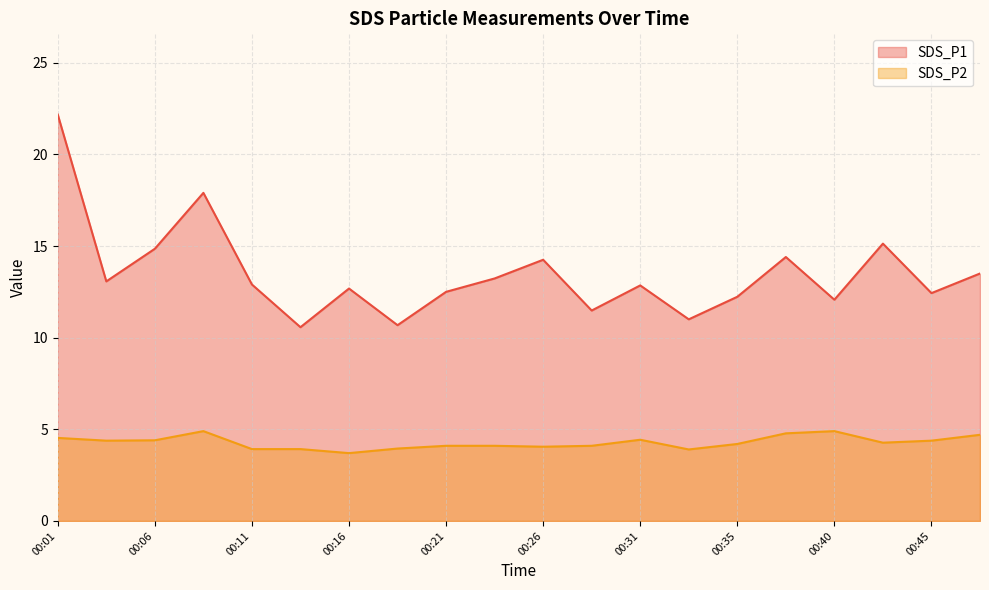

What is the greatest value displayed?

22.2